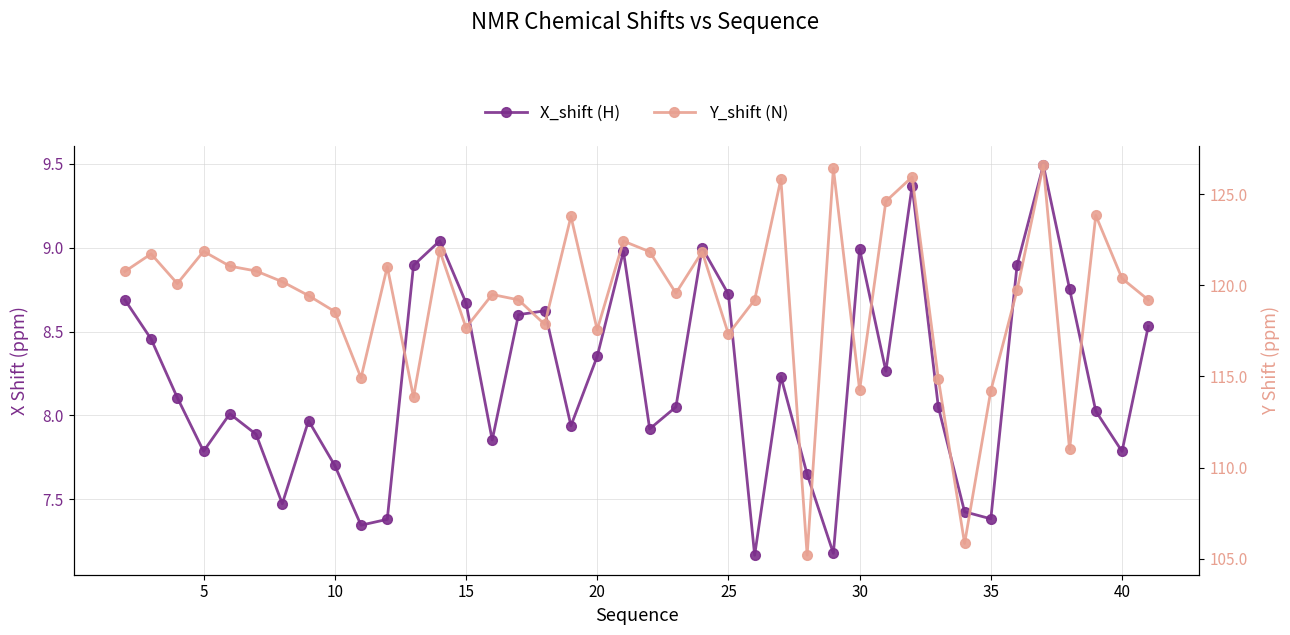

What is the maximum value for X_shift (H)?

9.5